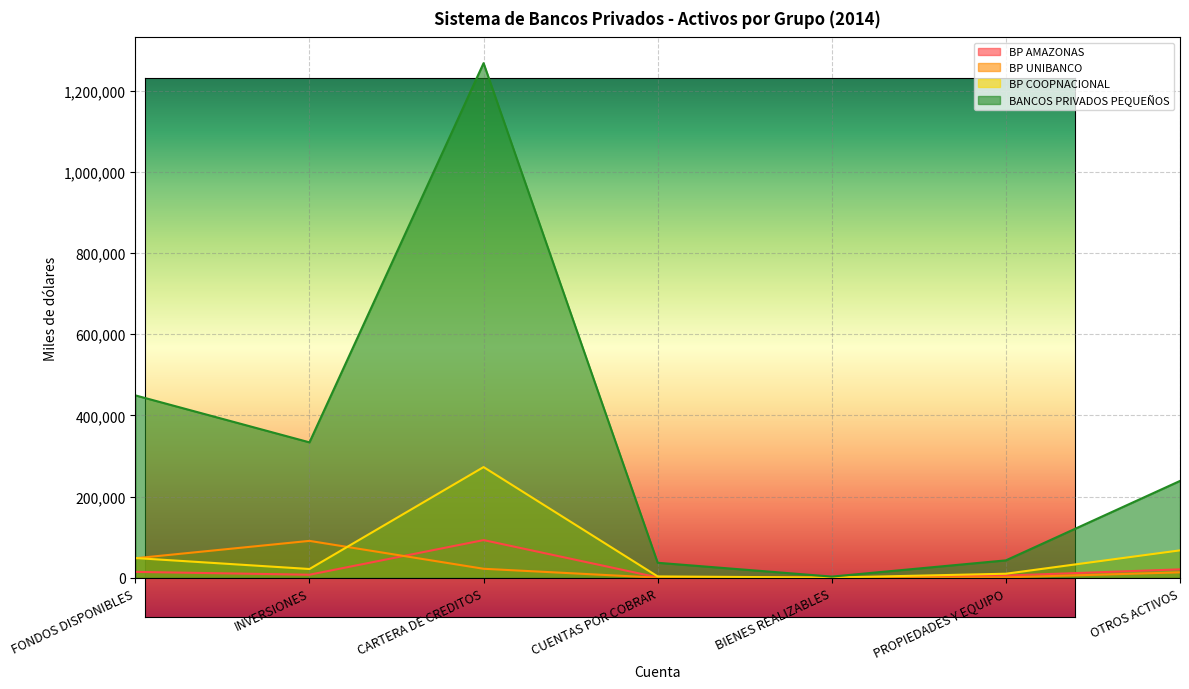

The BP AMAZONAS series shows 14745.9 at FONDOS DISPONIBLES. True or false?

True